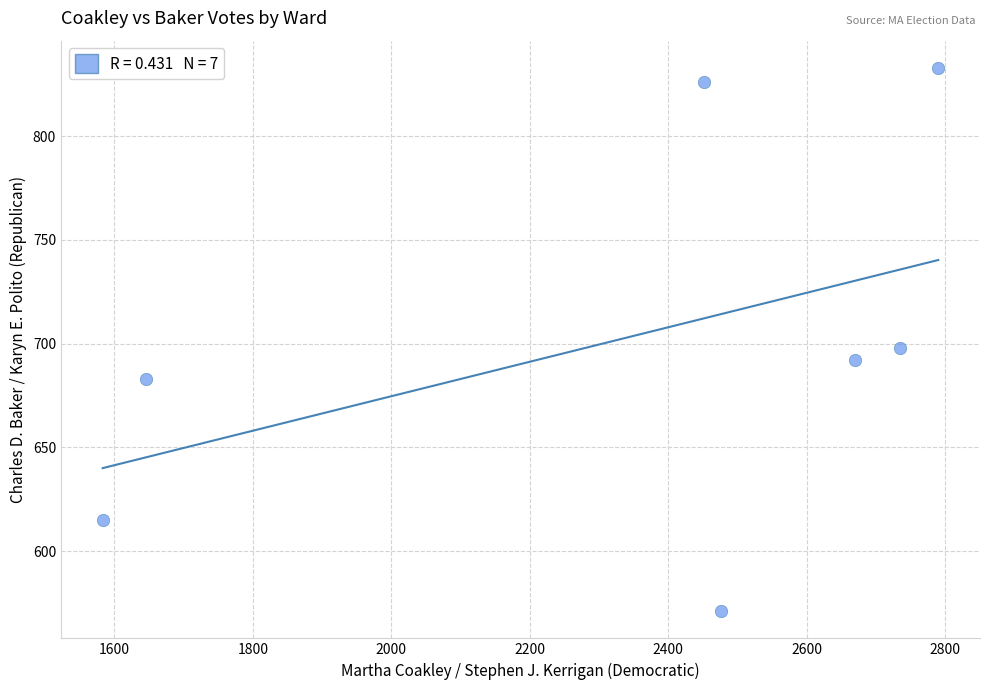

What Y value in the scatter plot is closest to 702?

698